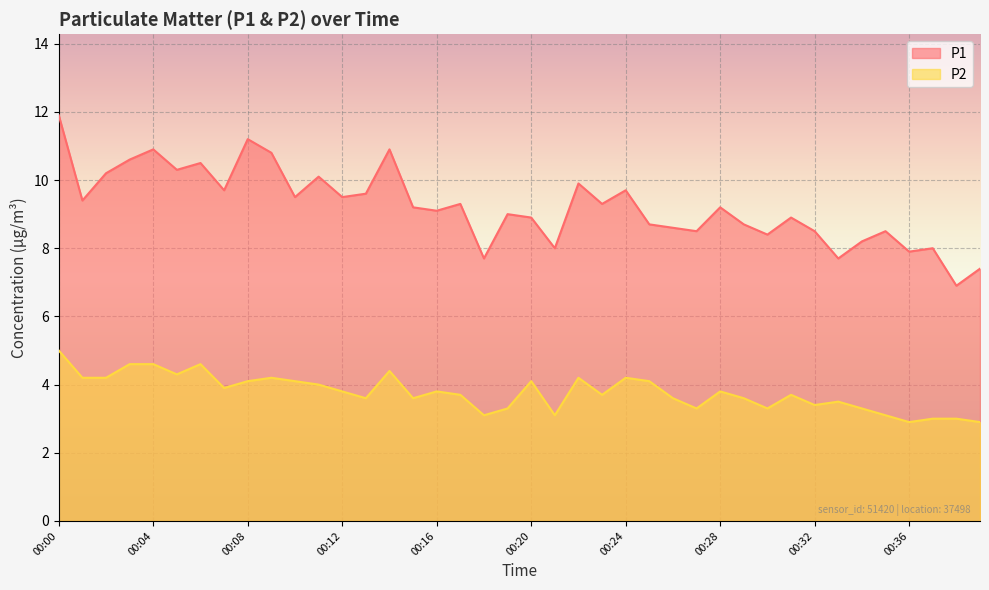

Reading left to right, transcribe all the data shown in this chart.

P1: 11.9	9.4	10.2	10.6	10.9	10.3	10.5	9.7	11.2	10.8	9.5	10.1	9.5	9.6	10.9	9.2	9.1	9.3	7.7	9.0	8.9	8.0	9.9	9.3	9.7	8.7	8.6	8.5	9.2	8.7	8.4	8.9	8.5	7.7	8.2	8.5	7.9	8.0	6.9	7.4
P2: 5.0	4.2	4.2	4.6	4.6	4.3	4.6	3.9	4.1	4.2	4.1	4.0	3.8	3.6	4.4	3.6	3.8	3.7	3.1	3.3	4.1	3.1	4.2	3.7	4.2	4.1	3.6	3.3	3.8	3.6	3.3	3.7	3.4	3.5	3.3	3.1	2.9	3.0	3.0	2.9